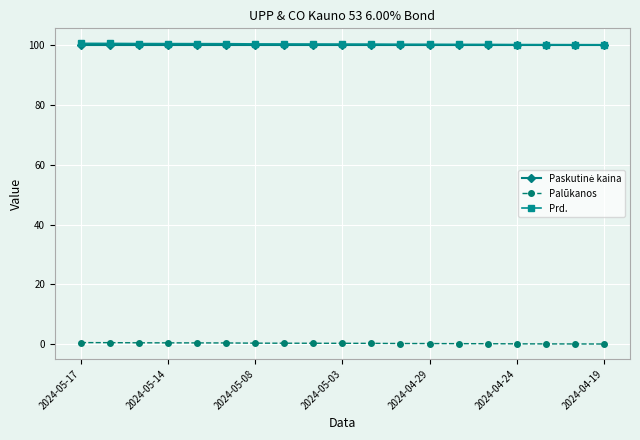

True or false: Prd. and Palūkanos cross at least once.

False